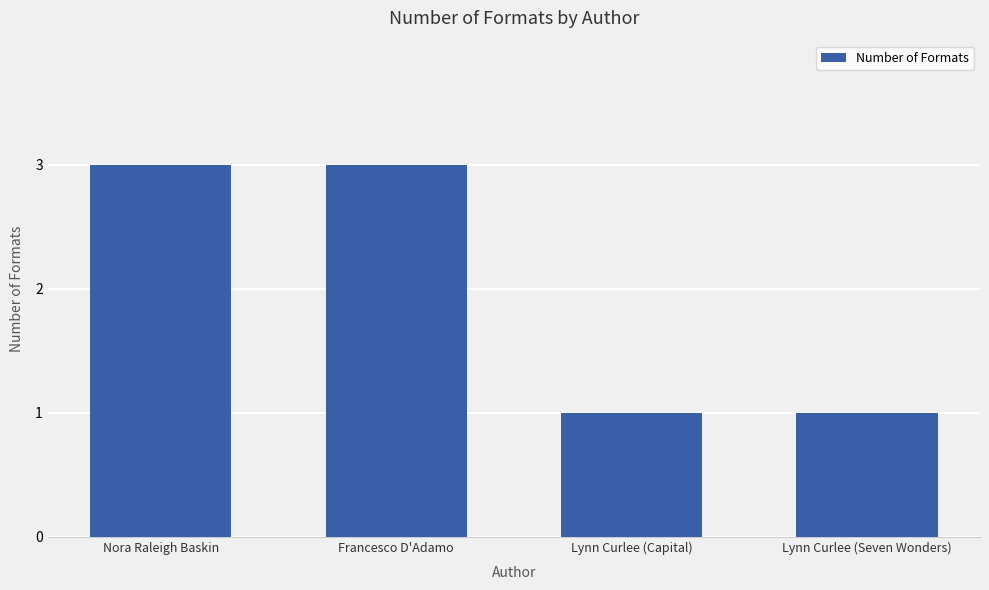

What is the difference between the maximum and second lowest values?

2